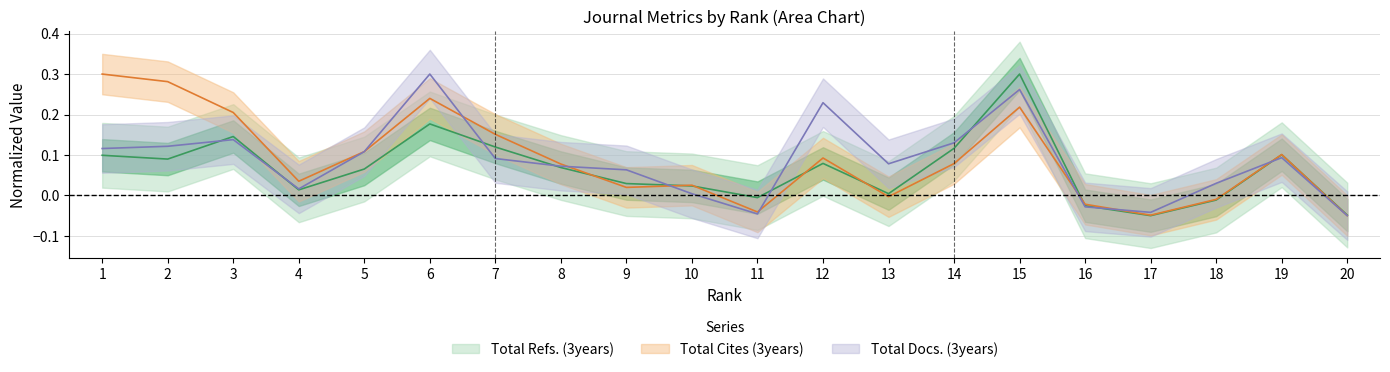

List the series in order of their peak value, highest first.

Total Docs. (3years), Total Refs., Total Cites (3years)